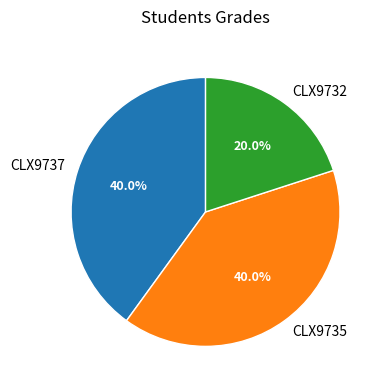

What is the ratio of the value at CLX9737 to the value at CLX9732?

2.0